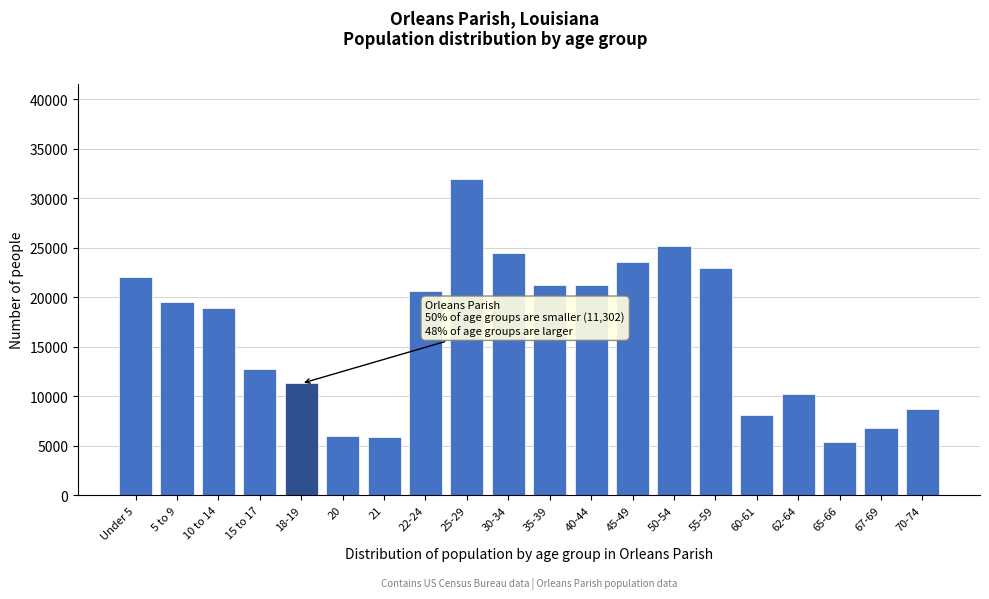

The value at 5 to 9 is 7573. True or false?

False